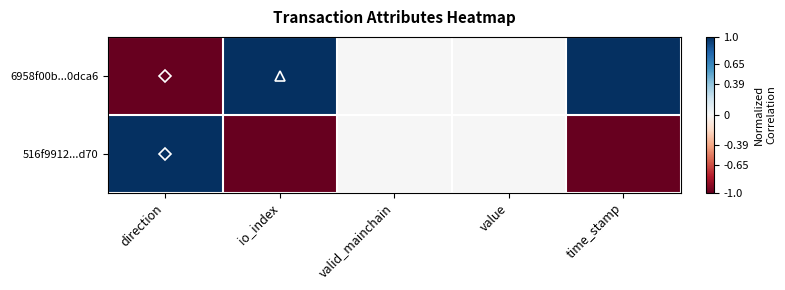

Reading left to right, transcribe all the data shown in this chart.

6958f00b...0dca6: direction=-1	io_index=1	valid_mainchain=0	value=0	time_stamp=1
516f9912...d70: direction=1	io_index=-1	valid_mainchain=0	value=0	time_stamp=-1